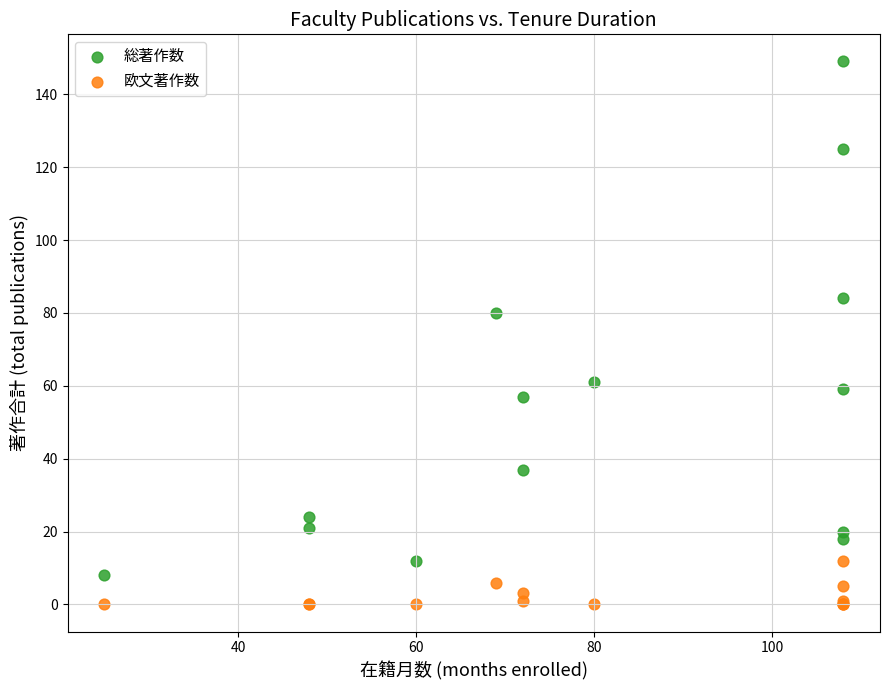

In the 総著作数 series, what Y value is closest to 78?

80